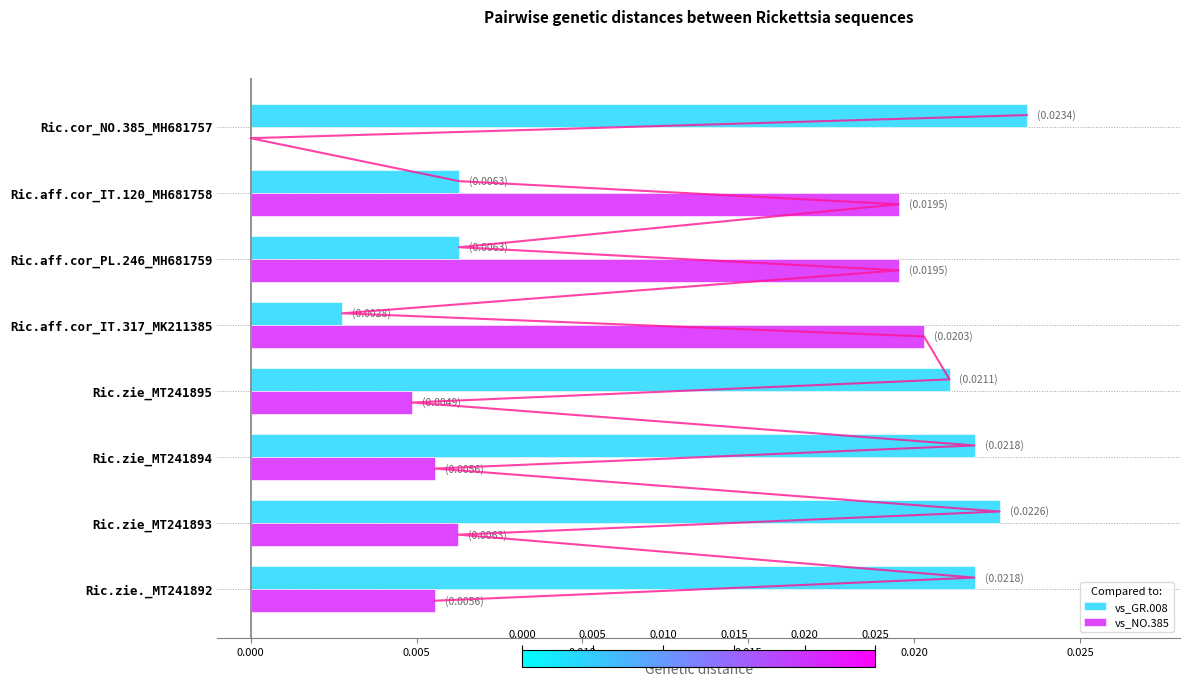

Does the chart contain any negative values?

No